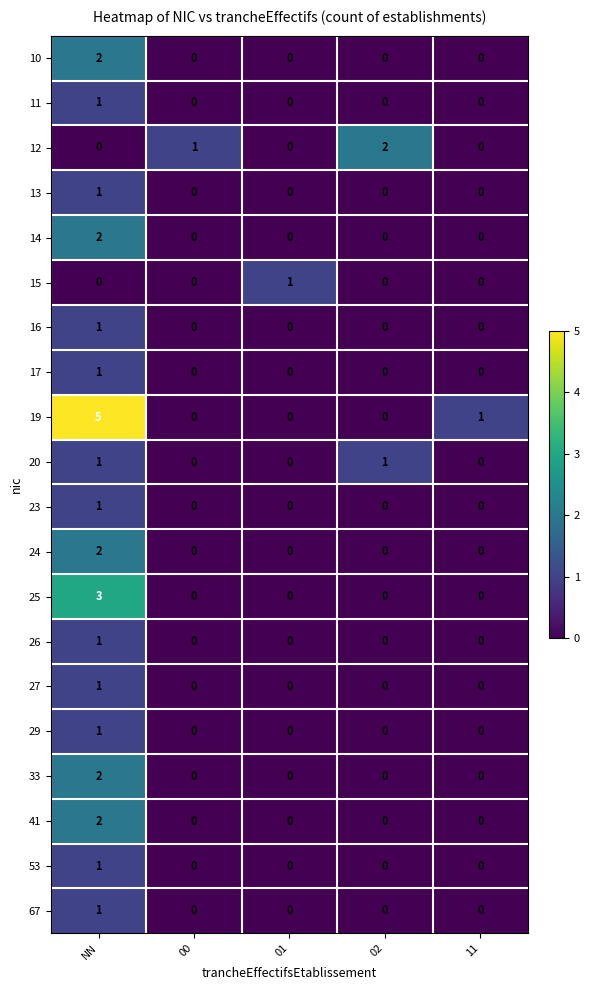

At which category is the sum across all series the highest?

NN